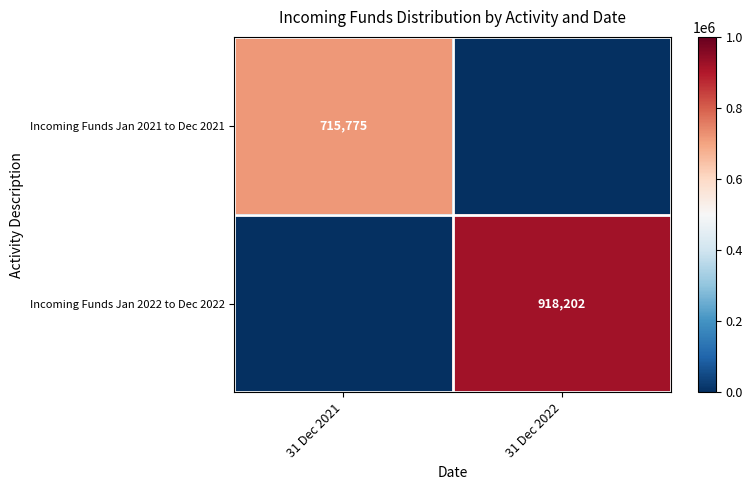

True or false: Incoming Funds Jan 2021 to Dec 2021 has a value of 1243662 at 31 Dec 2021.

False